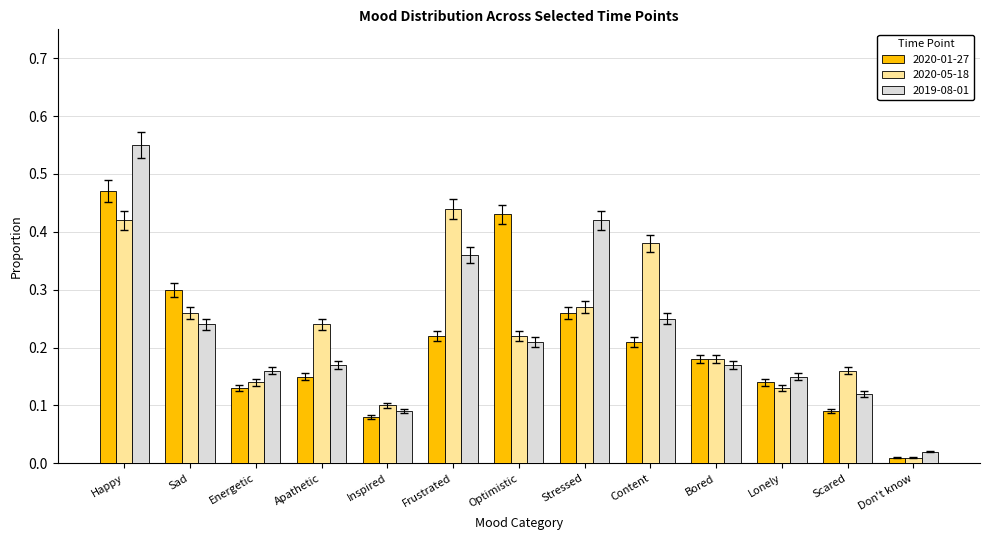

Between Frustrated and Don't know, which series saw the biggest shift?

2020-05-18